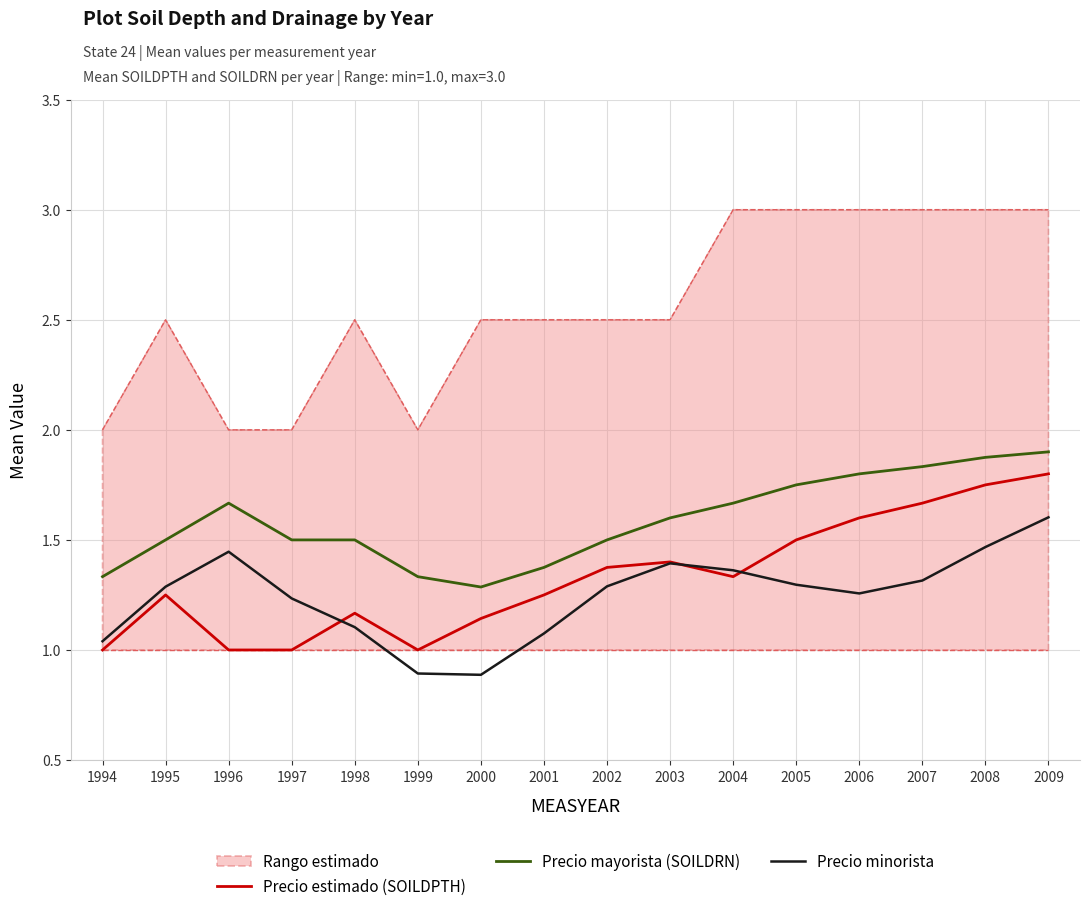

The Rango estimado series shows 4.3 at 2005. True or false?

False